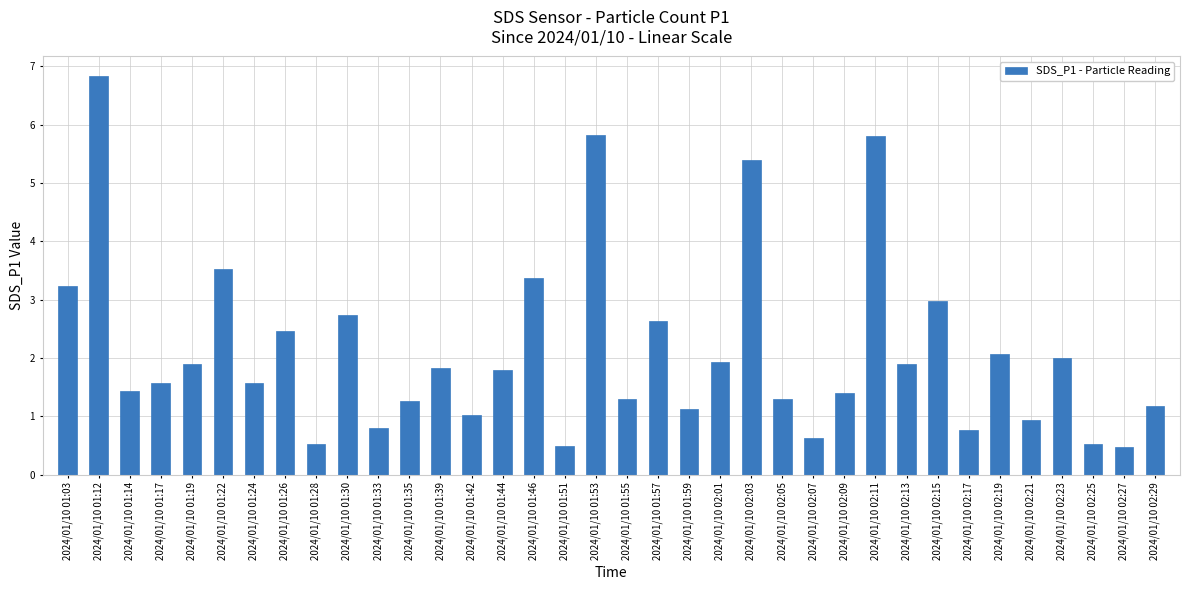

What is the value of the 18th bar from the left?

5.8